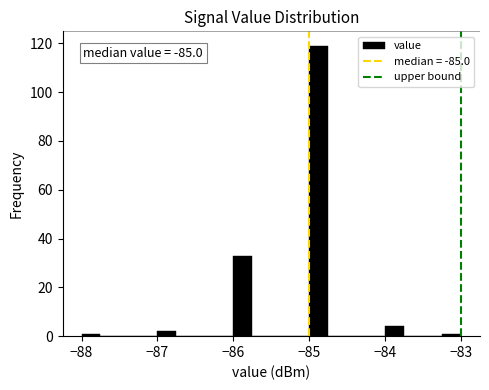

Around what value on the x-axis is the tallest bar? Give the approximate position of its centre, as read against the axis.

-84.9